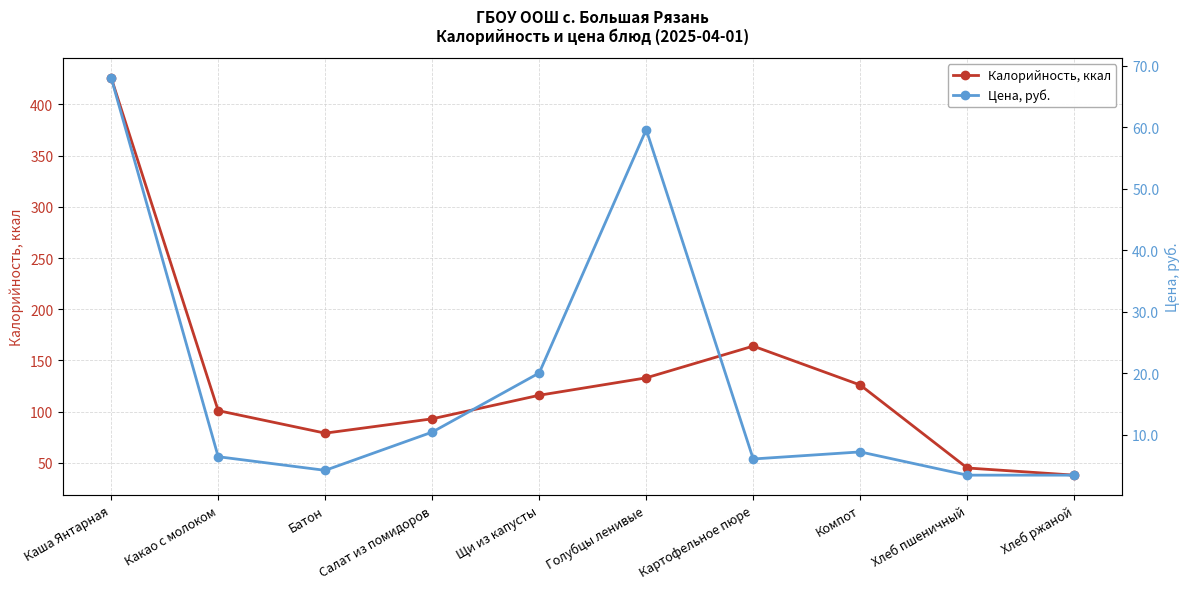

Reading right to left, transcribe all the data shown in this chart.

Калорийность, ккал: Хлеб ржаной=38.0	Хлеб пшеничный=45.0	Компот=126.0	Картофельное пюре=164.0	Голубцы ленивые=133.0	Щи из капусты=116.0	Салат из помидоров=93.0	Батон=79.0	Какао с молоком=101.0	Каша Янтарная=426.0
Цена, руб.: Хлеб ржаной=3.4	Хлеб пшеничный=3.4	Компот=7.2	Картофельное пюре=6.0	Голубцы ленивые=59.6	Щи из капусты=20.0	Салат из помидоров=10.4	Батон=4.2	Какао с молоком=6.4	Каша Янтарная=68.1